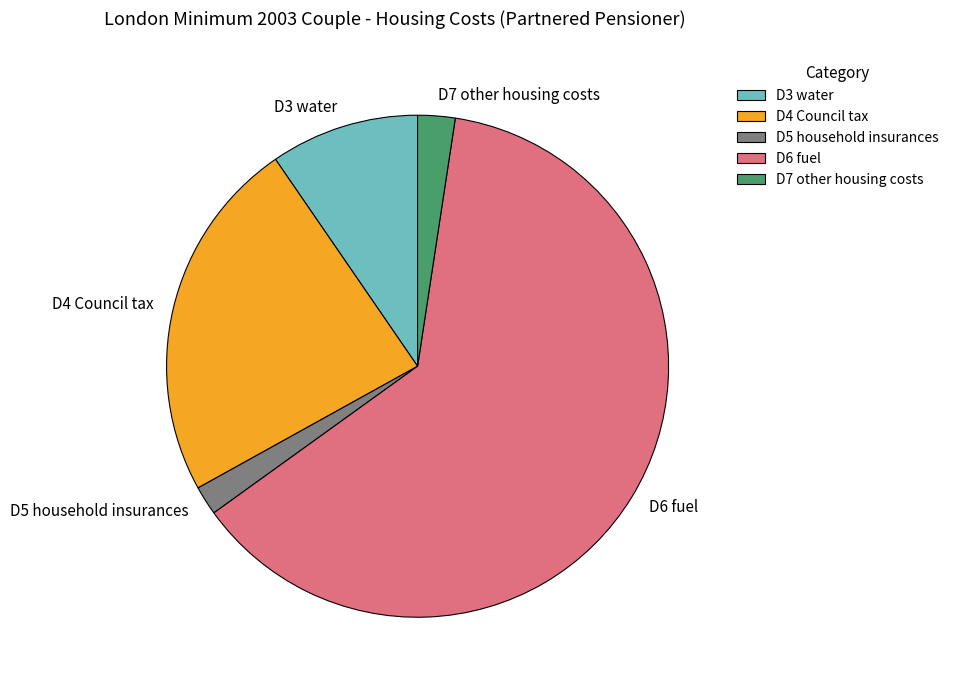

Rank the categories by value from lowest to highest.

D5 household insurances, D7 other housing costs, D3 water, D4 Council tax, D6 fuel